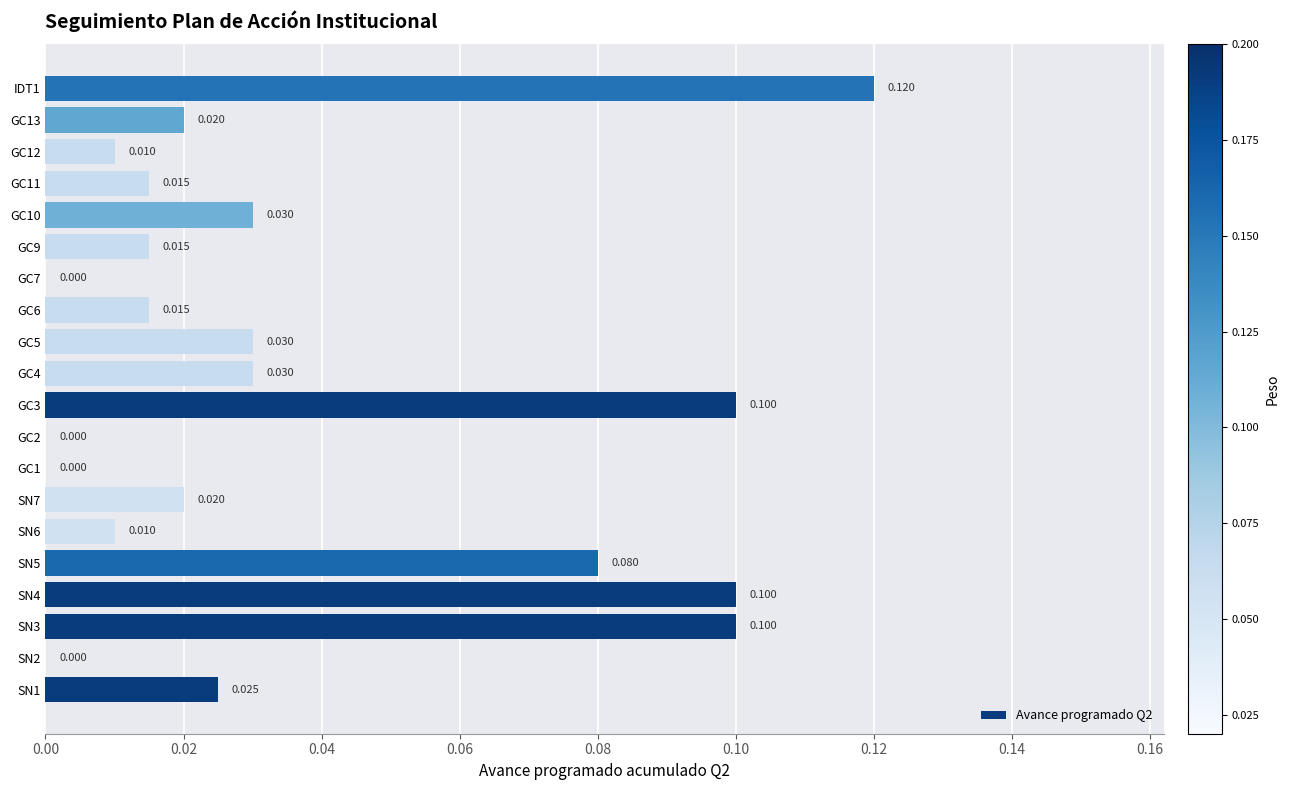

How many series are shown in this chart?

1